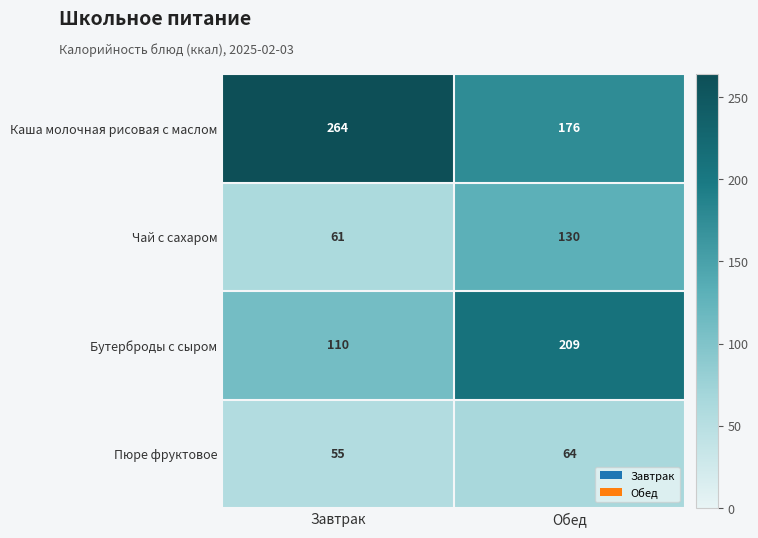

Which series changed the most between Завтрак and Обед?

Бутерброды с сыром